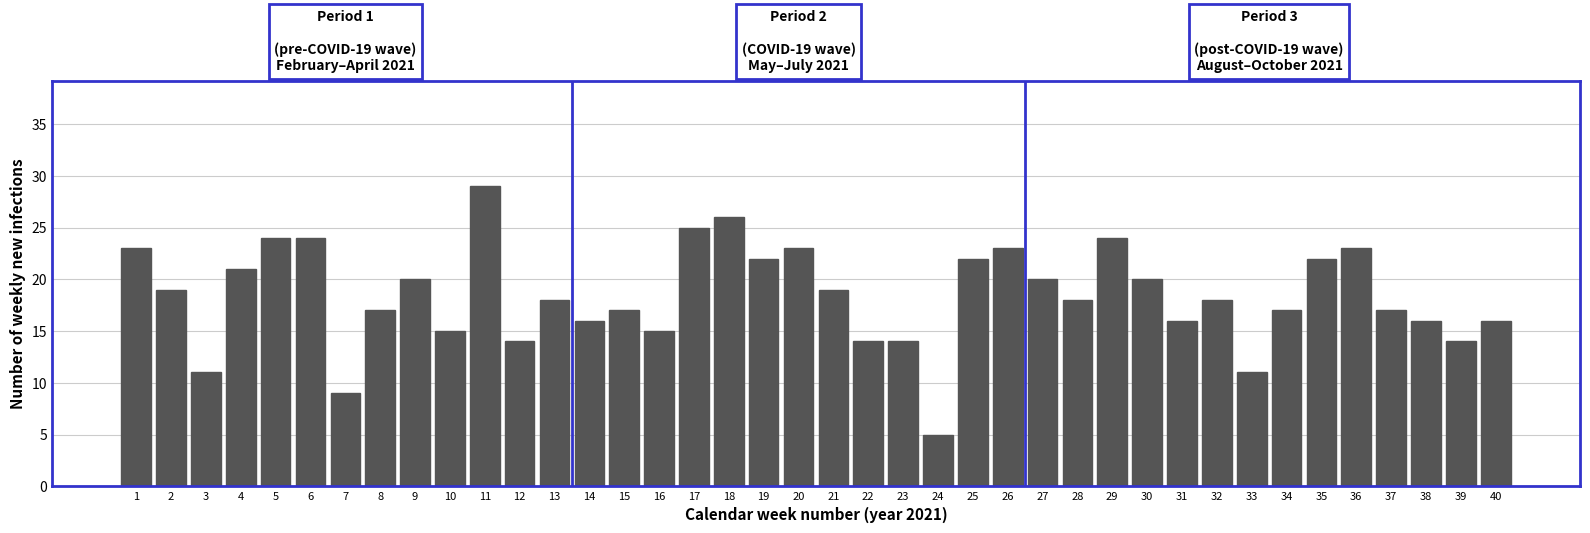

What is the ratio of the value at 38 to the value at 25?

0.7